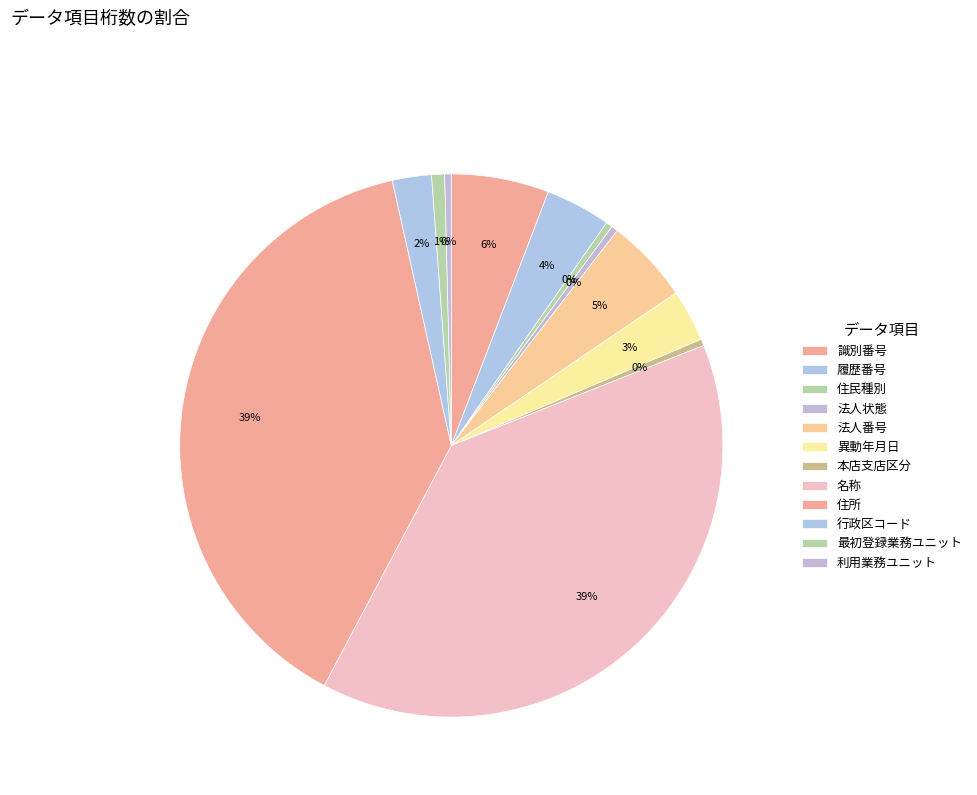

Count the number of slices in the pie.

12